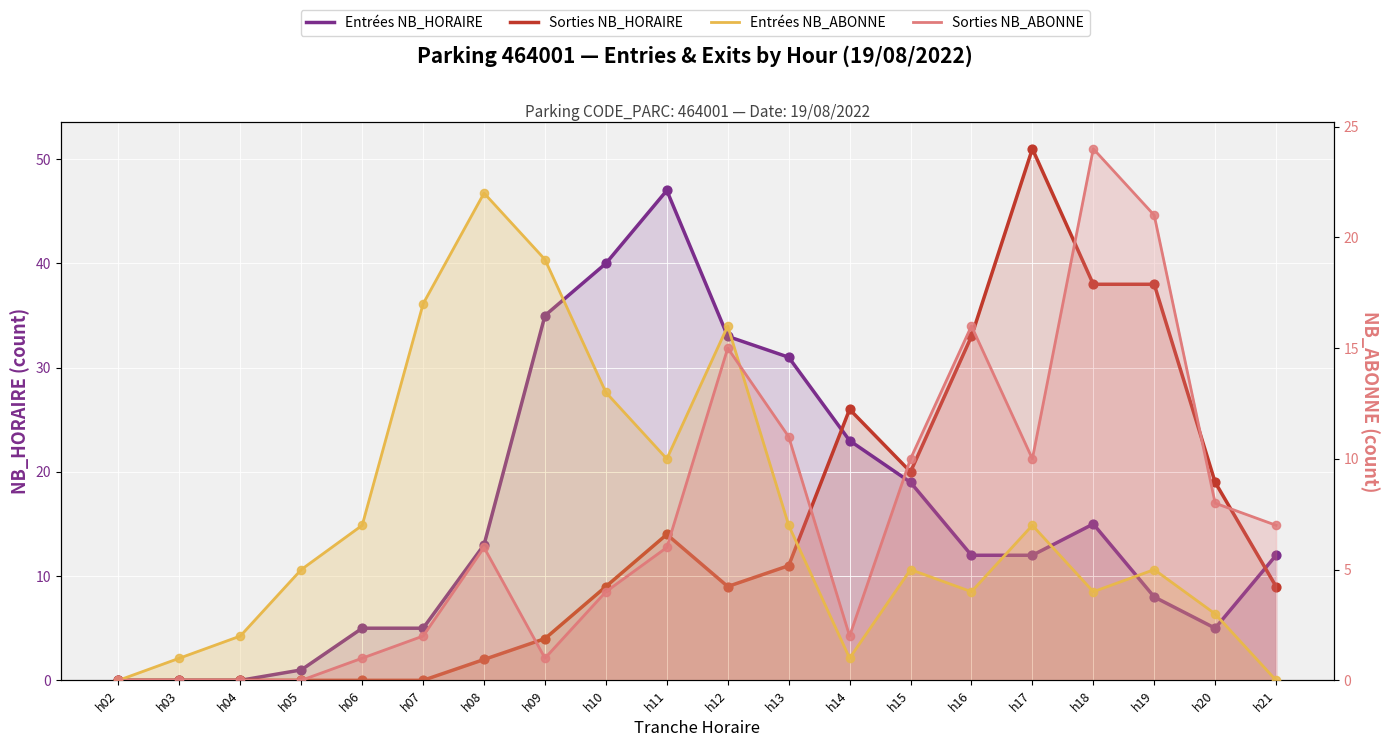

At how many categories does at least one series exceed 21?

11